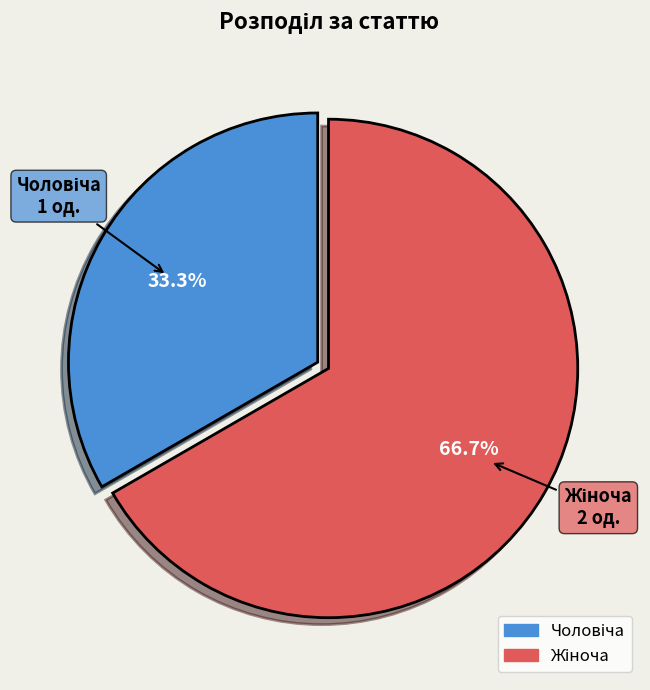

Does any single category account for the majority?

Yes